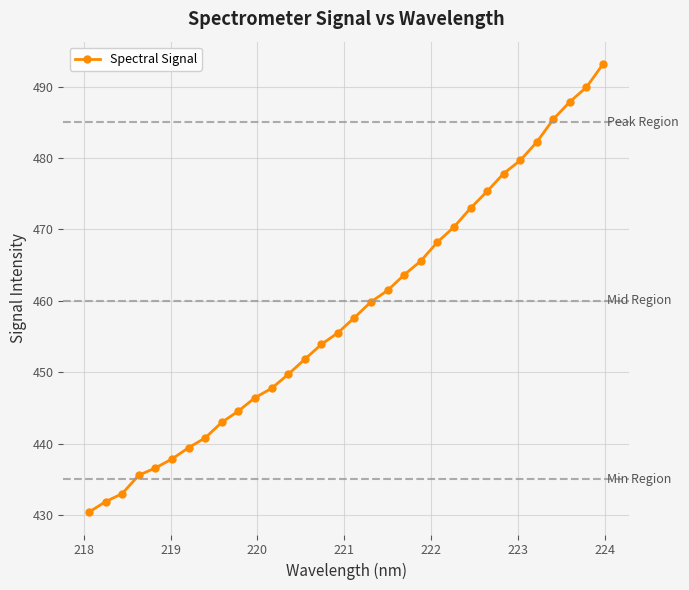

What is the value of the 12th point from the left?

447.7